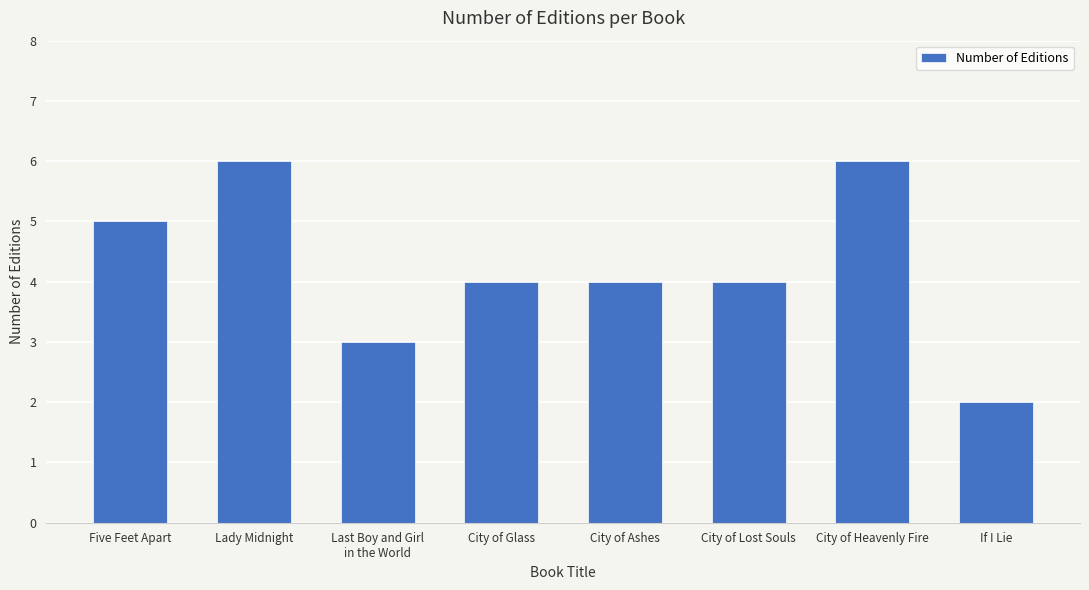

What is the difference between the maximum and minimum values?

4